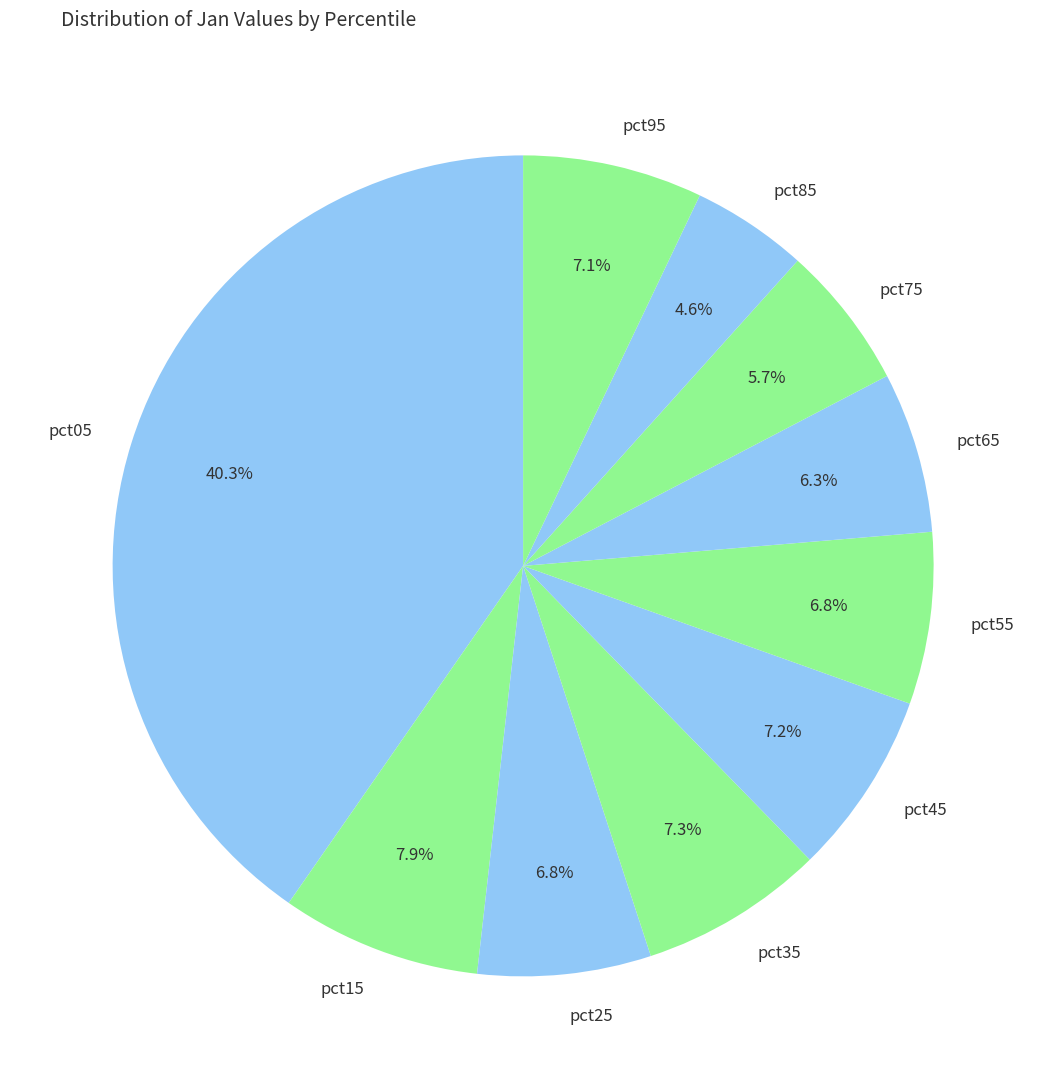

What is the total percentage of pct05 and pct95?

47.4%